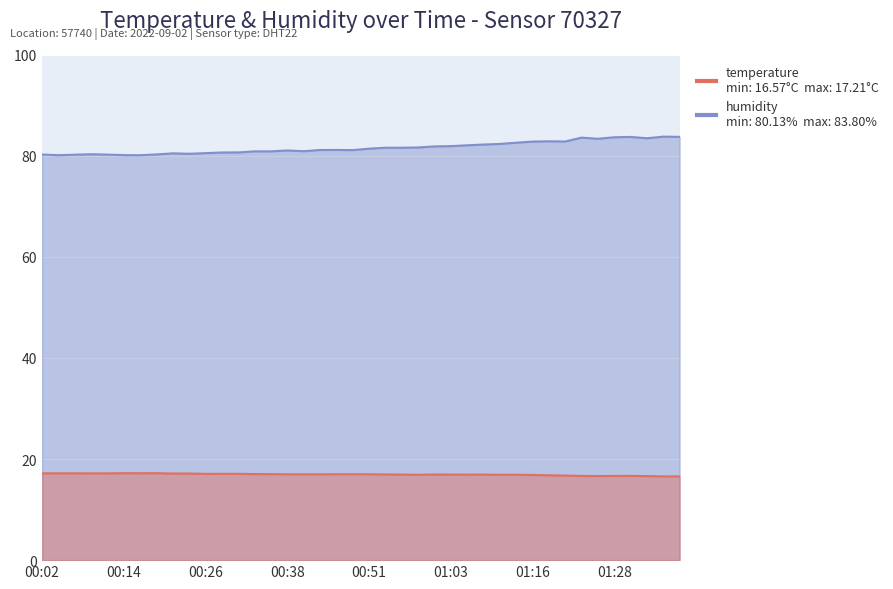

What is the sum of all temperature values?

678.1